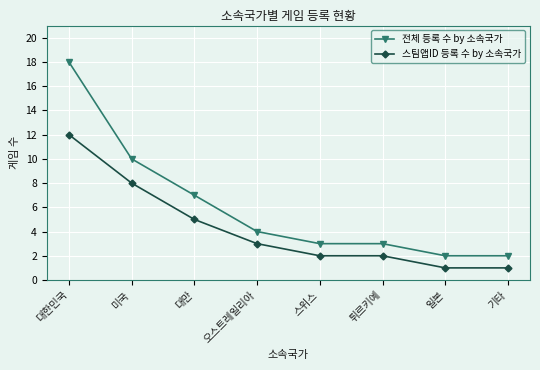

True or false: 전체 등록 수 by 소속국가 has more than 2 interior local peaks.

False